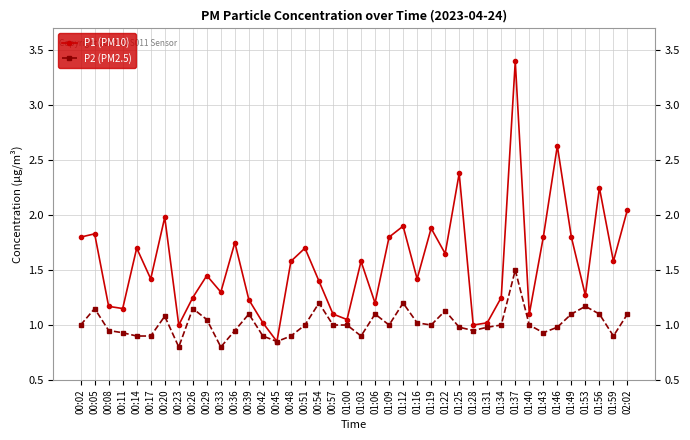

How many lines are shown in the chart?

2